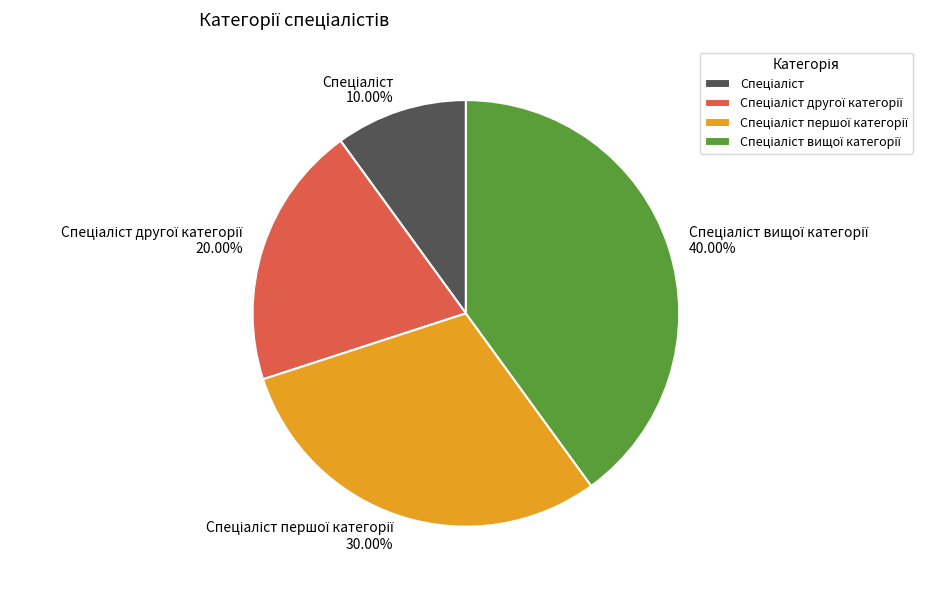

Is there a majority slice in this chart?

No